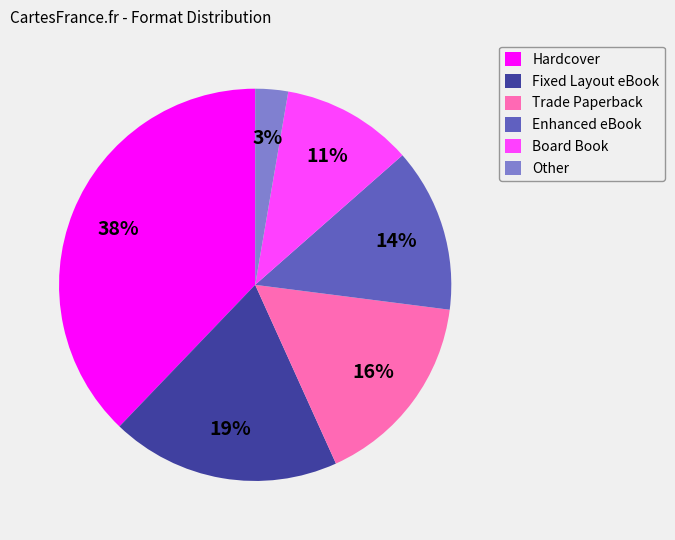

The Board Book slice represents 11% of the pie. True or false?

True